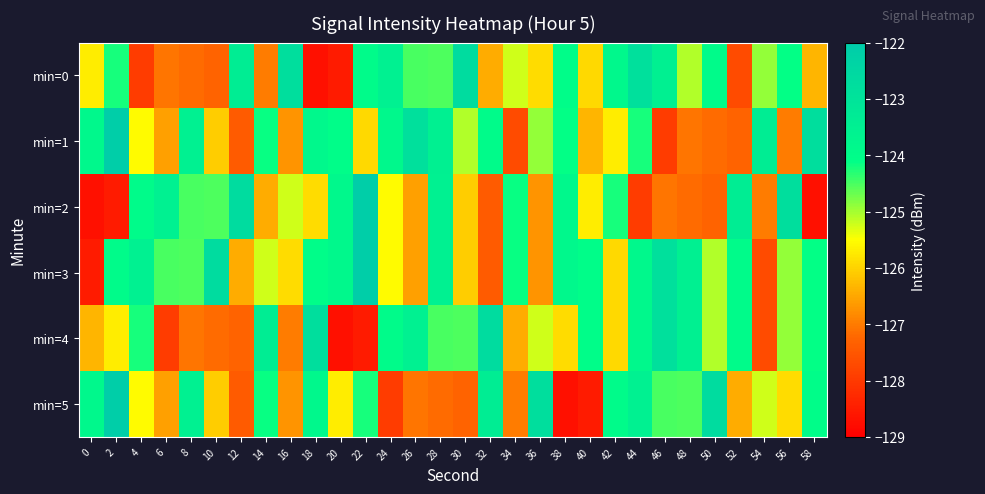

Reading left to right, what are all the values shown in this chart?

min=0: 0=-125.7	2=-124.2	4=-127.9	6=-127.1	8=-127.2	10=-127.3	12=-123.4	14=-127.0	16=-122.8	18=-128.7	20=-128.5	22=-123.9	24=-123.5	26=-124.5	28=-124.5	30=-122.7	32=-126.4	34=-125.3	36=-125.9	38=-124.0	40=-125.9	42=-123.8	44=-122.9	46=-123.5	48=-125.1	50=-124.0	52=-127.7	54=-124.9	56=-124.1	58=-126.3
min=1: 0=-123.9	2=-122.1	4=-125.5	6=-126.6	8=-123.6	10=-126.1	12=-127.4	14=-124.2	16=-126.7	18=-123.8	20=-124.0	22=-125.9	24=-123.8	26=-122.9	28=-123.5	30=-125.1	32=-124.0	34=-127.7	36=-124.9	38=-124.1	40=-126.3	42=-125.7	44=-124.2	46=-127.9	48=-127.1	50=-127.2	52=-127.3	54=-123.4	56=-127.0	58=-122.8
min=2: 0=-128.7	2=-128.5	4=-123.9	6=-123.5	8=-124.5	10=-124.5	12=-122.7	14=-126.4	16=-125.3	18=-125.9	20=-123.9	22=-122.1	24=-125.5	26=-126.6	28=-123.6	30=-126.1	32=-127.4	34=-124.2	36=-126.7	38=-123.8	40=-125.7	42=-124.2	44=-127.9	46=-127.1	48=-127.2	50=-127.3	52=-123.4	54=-127.0	56=-122.8	58=-128.7
min=3: 0=-128.5	2=-123.9	4=-123.5	6=-124.5	8=-124.5	10=-122.7	12=-126.4	14=-125.3	16=-125.9	18=-124.0	20=-123.9	22=-122.1	24=-125.5	26=-126.6	28=-123.6	30=-126.1	32=-127.4	34=-124.2	36=-126.7	38=-123.8	40=-124.0	42=-125.9	44=-123.8	46=-122.9	48=-123.5	50=-125.1	52=-124.0	54=-127.7	56=-124.9	58=-124.1
min=4: 0=-126.3	2=-125.7	4=-124.2	6=-127.9	8=-127.1	10=-127.2	12=-127.3	14=-123.4	16=-127.0	18=-122.8	20=-128.7	22=-128.5	24=-123.9	26=-123.5	28=-124.5	30=-124.5	32=-122.7	34=-126.4	36=-125.3	38=-125.9	40=-124.0	42=-125.9	44=-123.8	46=-122.9	48=-123.5	50=-125.1	52=-124.0	54=-127.7	56=-124.9	58=-124.1
min=5: 0=-123.9	2=-122.1	4=-125.5	6=-126.6	8=-123.6	10=-126.1	12=-127.4	14=-124.2	16=-126.7	18=-123.8	20=-125.7	22=-124.2	24=-127.9	26=-127.1	28=-127.2	30=-127.3	32=-123.4	34=-127.0	36=-122.8	38=-128.7	40=-128.5	42=-123.9	44=-123.5	46=-124.5	48=-124.5	50=-122.7	52=-126.4	54=-125.3	56=-125.9	58=-124.0